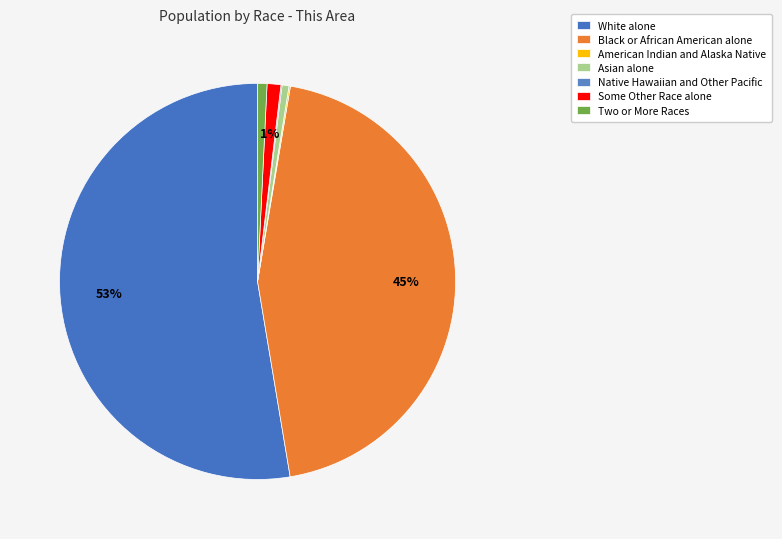

What percentage is the Some Other Race alone slice, to the nearest percent?

1%